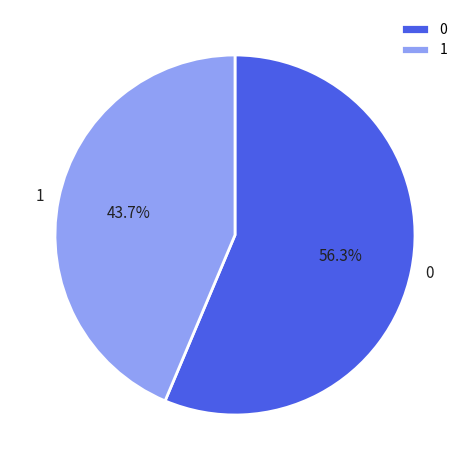

Is 1 the majority of the pie?

No